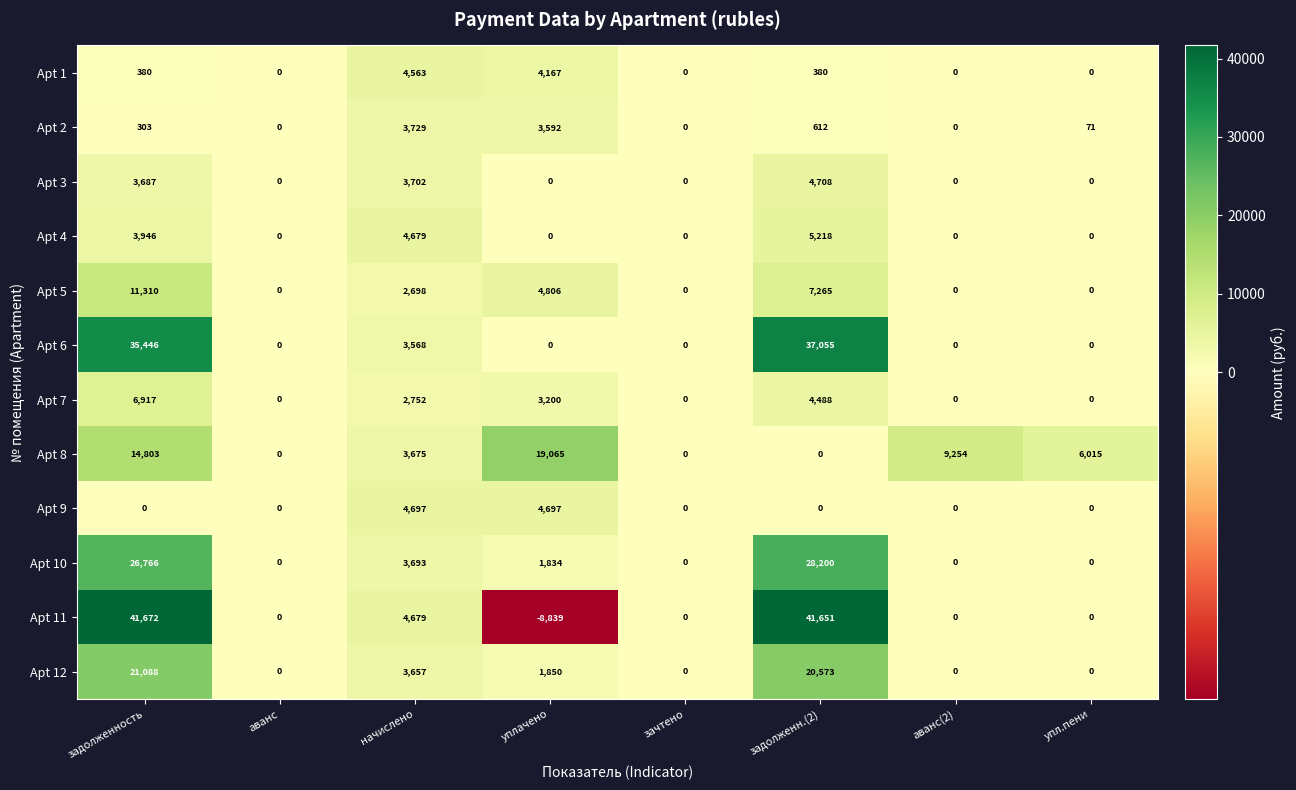

Where is Apt 8 nearest to the value 9532?

аванс(2)